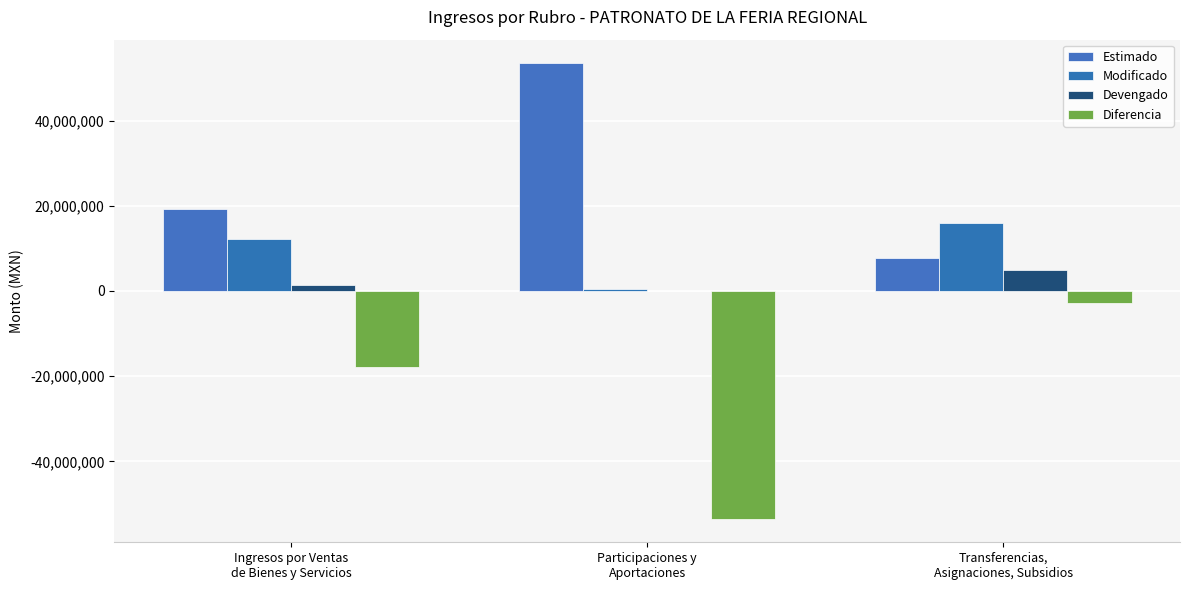

What is the label of the 3rd bar from the left?

Transferencias,
Asignaciones, Subsidios